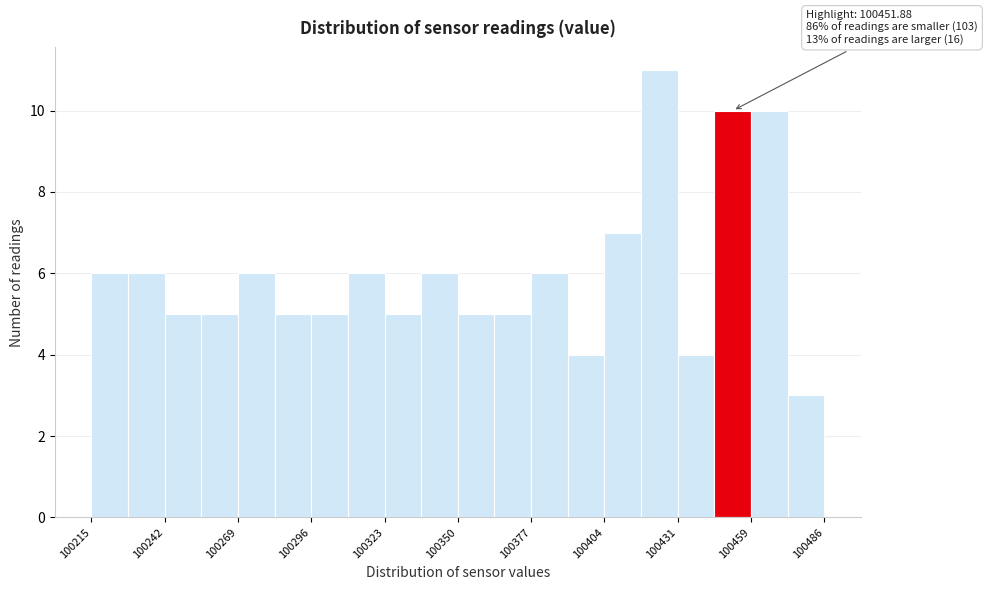

Around what value on the x-axis is the tallest bar? Give the approximate position of its centre, as read against the axis.

100425